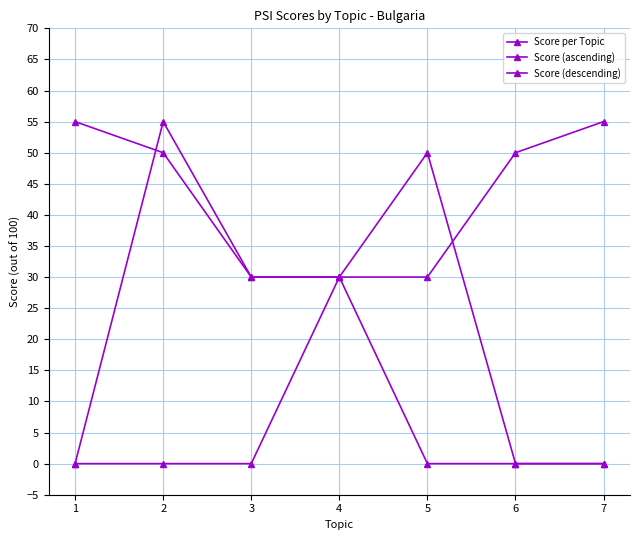

Which has a higher value, 1 or 3?

3